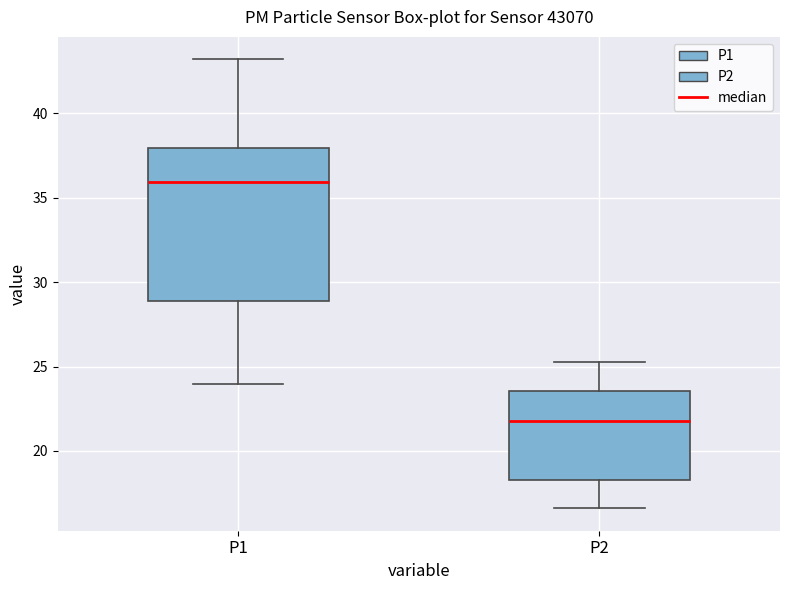

Reading left to right, read every box against the y-axis: the position of its median line, the range the box covers, and the ends of its whiskers. The values are not printed on the chart, so give them approximately, as read against the axis.

P1: median 36.0, box 29.0 to 38.0, whiskers 24.0 to 43.0
P2: median 22.0, box 18.5 to 23.5, whiskers 16.5 to 25.5